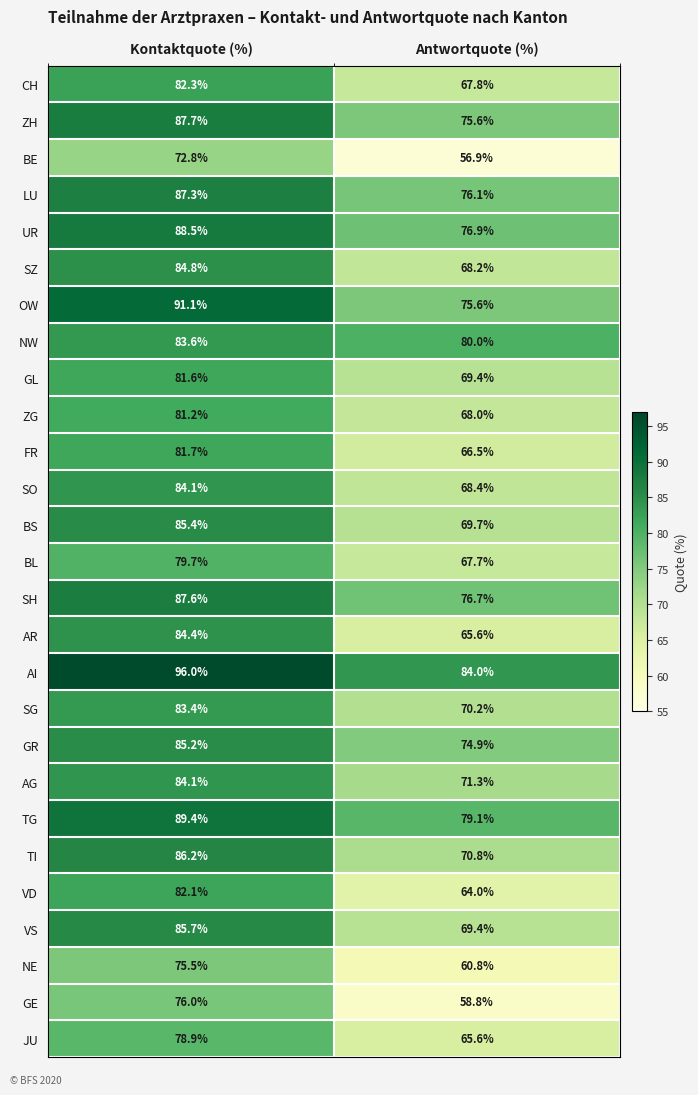

Between Kontaktquote (%) and Antwortquote (%), which series saw the biggest shift?

AR